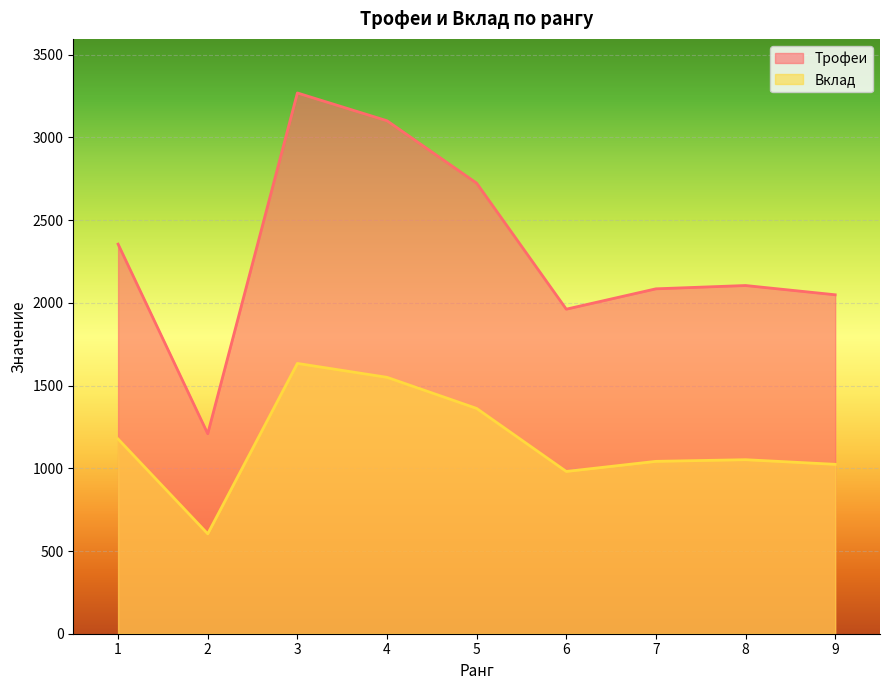

At which category does the chart reach its minimum across all series?

2